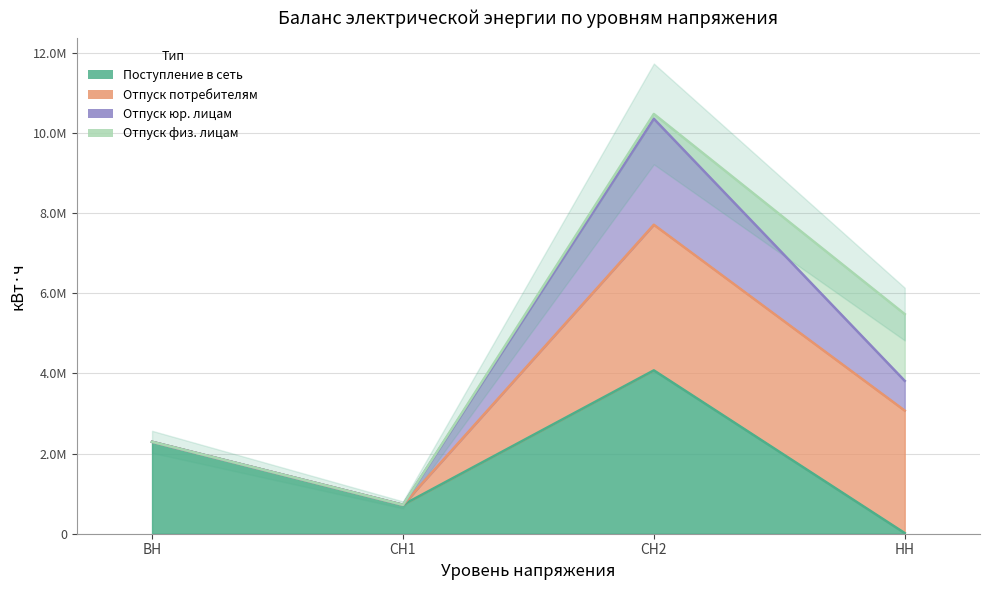

What is the value of the Отпуск юр. лицам point at the 1st from the left?

2292645